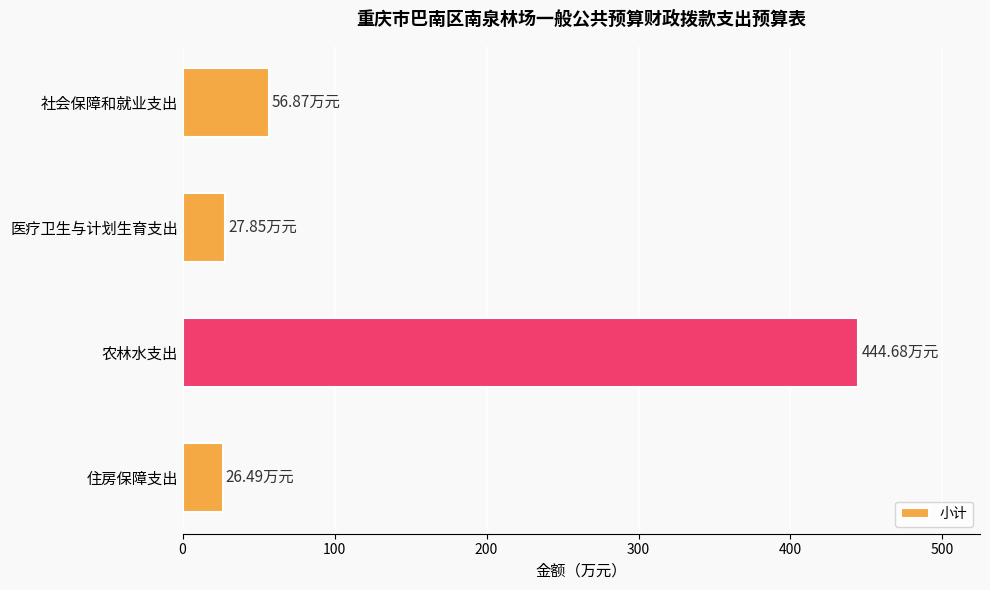

How many data points are above 56?

2